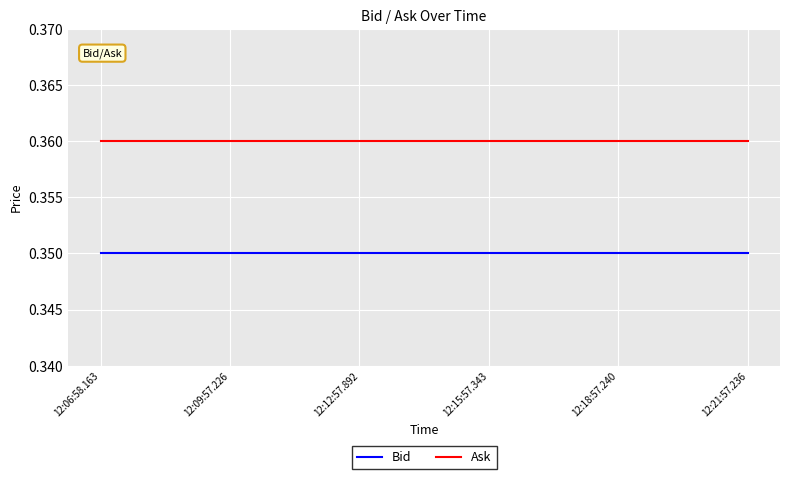

What is the total value across all series at 12:15:57.343?

0.7